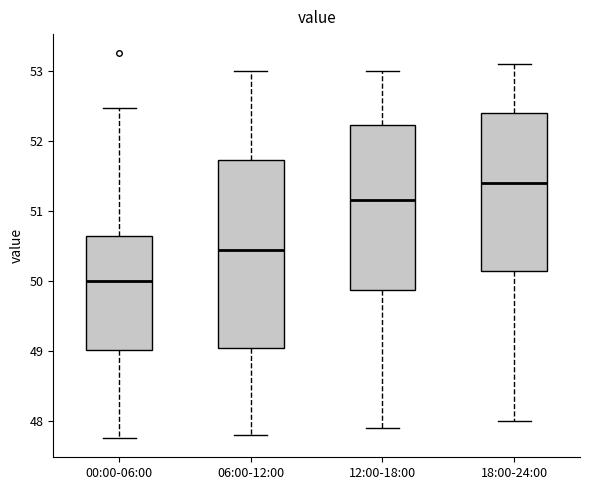

Comparing the boxes themselves (not the whiskers), which one is the tallest?

06:00-12:00